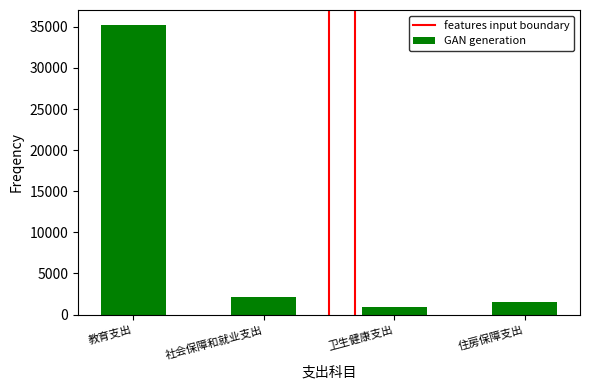

Reading right to left, what are all the values shown in this chart?

住房保障支出=1550.9	卫生健康支出=979.9	社会保障和就业支出=2197.8	教育支出=35277.7